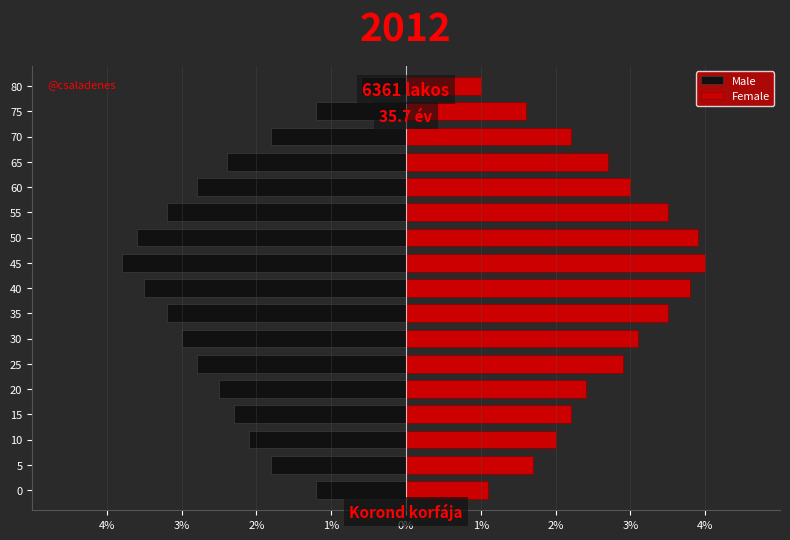

Between 50 and 70, which series saw the biggest shift?

Male